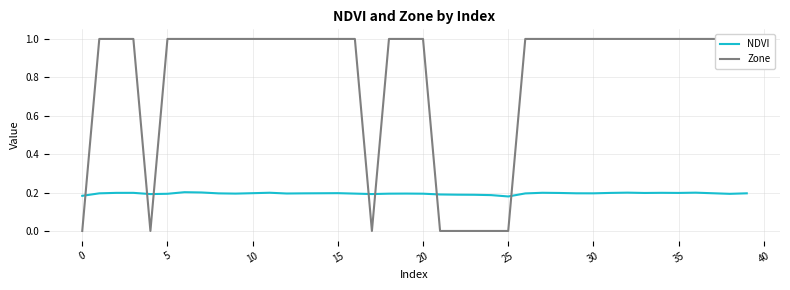

Reading right to left, extract all data points from this chart.

NDVI: 0.2	0.2	0.2	0.2	0.2	0.2	0.2	0.2	0.2	0.2	0.2	0.2	0.2	0.2	0.2	0.2	0.2	0.2	0.2	0.2	0.2	0.2	0.2	0.2	0.2	0.2	0.2	0.2	0.2	0.2	0.2	0.2	0.2	0.2	0.2	0.2	0.2	0.2	0.2	0.2
Zone: 1.0	1.0	1.0	1.0	1.0	1.0	1.0	1.0	1.0	1.0	1.0	1.0	1.0	1.0	0.0	0.0	0.0	0.0	0.0	1.0	1.0	1.0	0.0	1.0	1.0	1.0	1.0	1.0	1.0	1.0	1.0	1.0	1.0	1.0	1.0	0.0	1.0	1.0	1.0	0.0